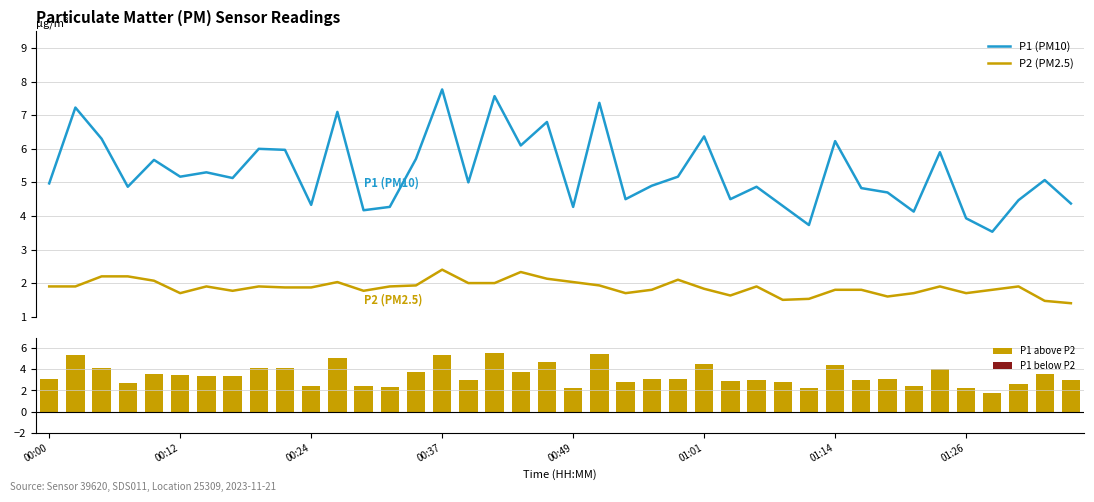

At how many categories does at least one series exceed 2?

40